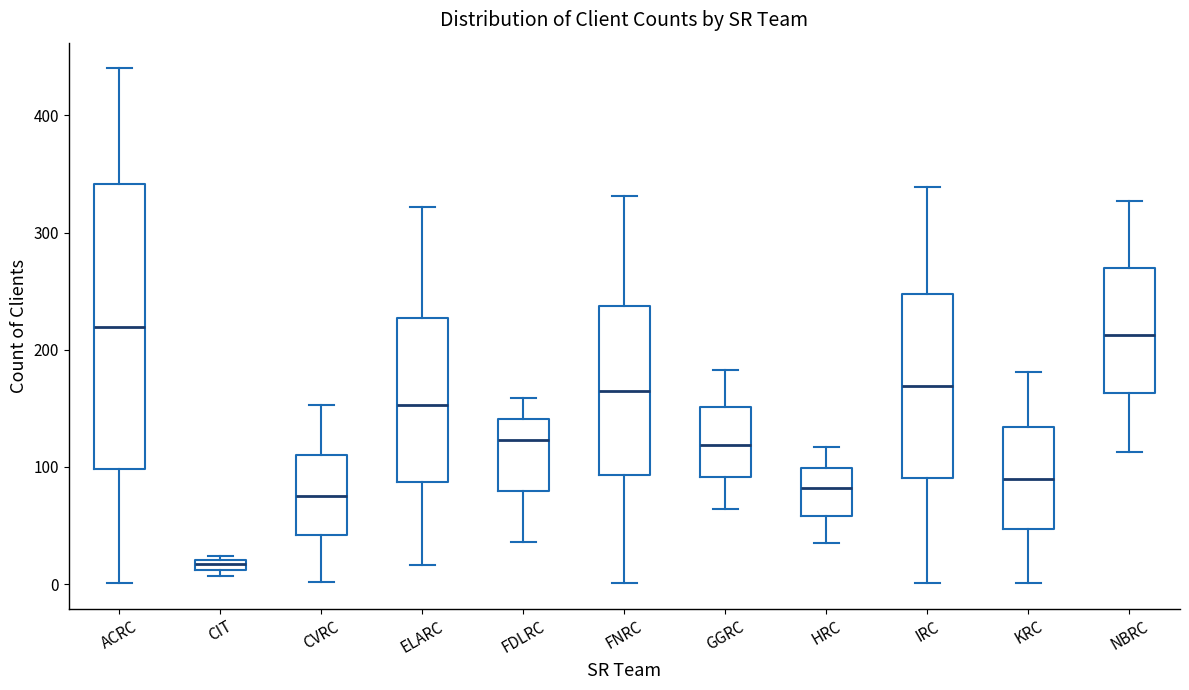

Which box is the tallest, from its lower edge to its upper edge?

ACRC